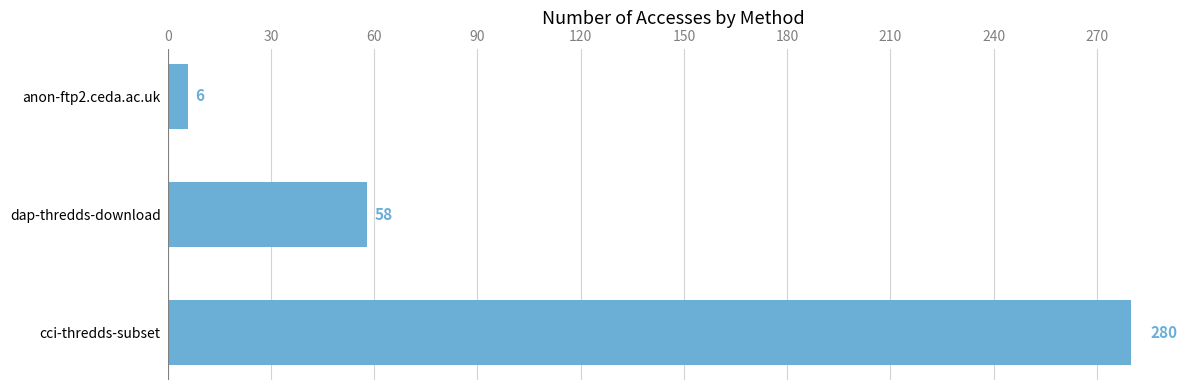

The value at dap-thredds-download is 58. True or false?

True